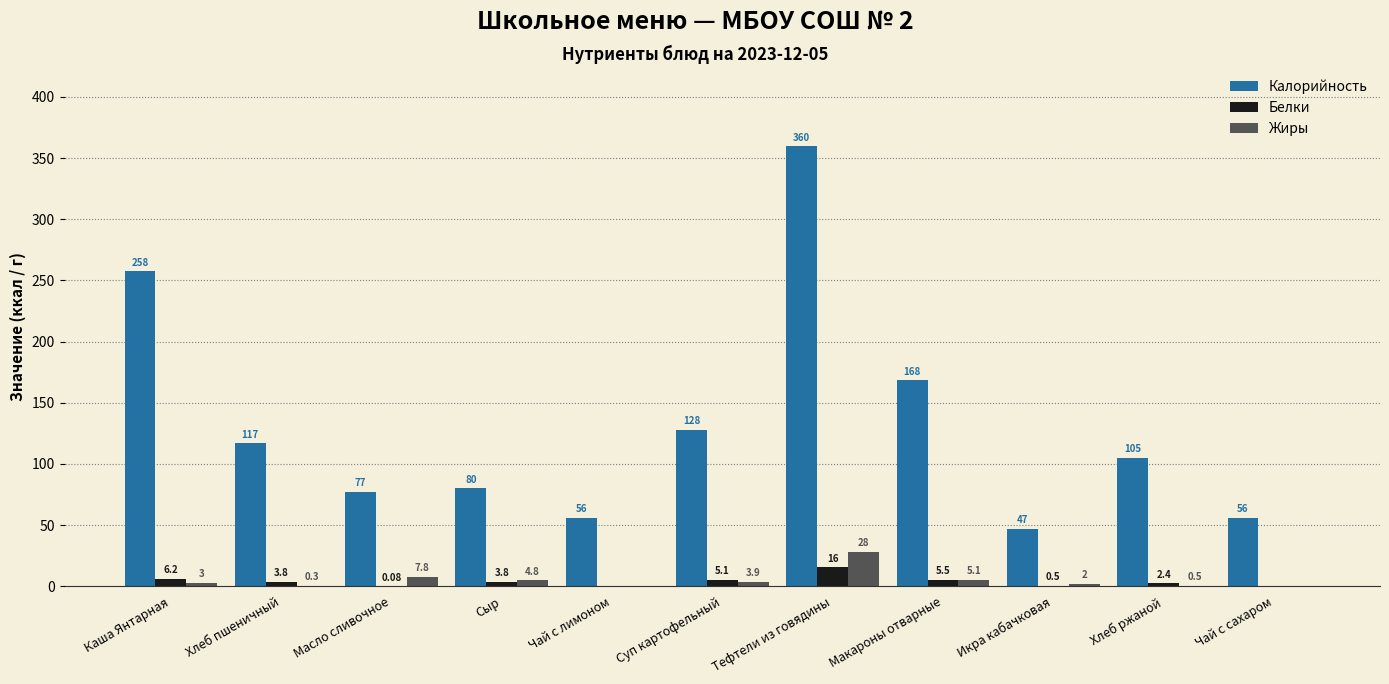

What is the total value across all series at Чай с лимоном?

56.0